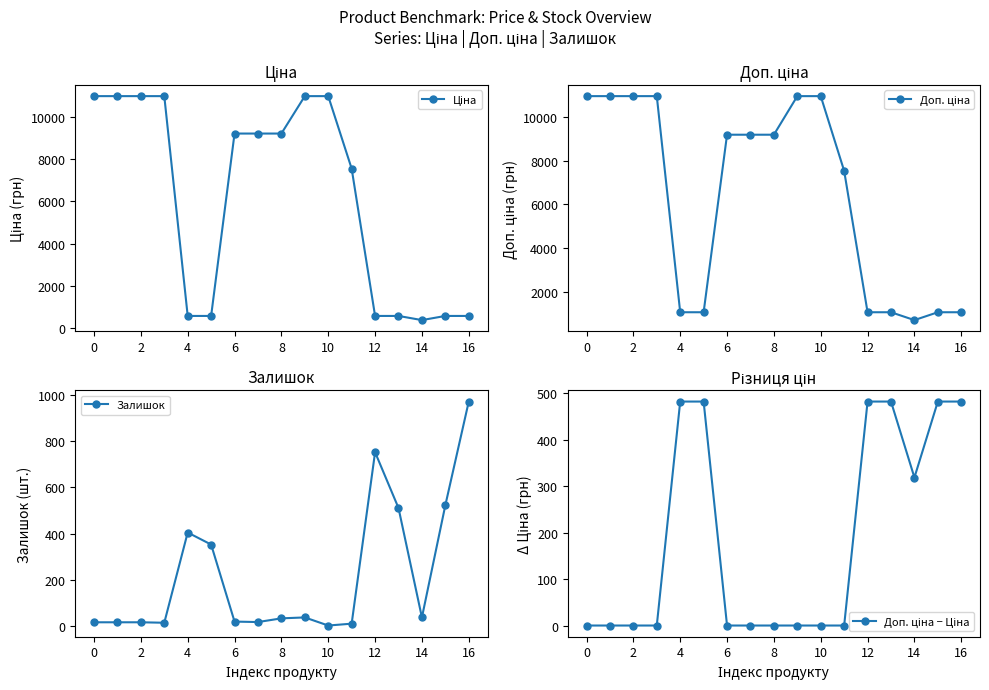

Does the chart have visible grid lines?

No